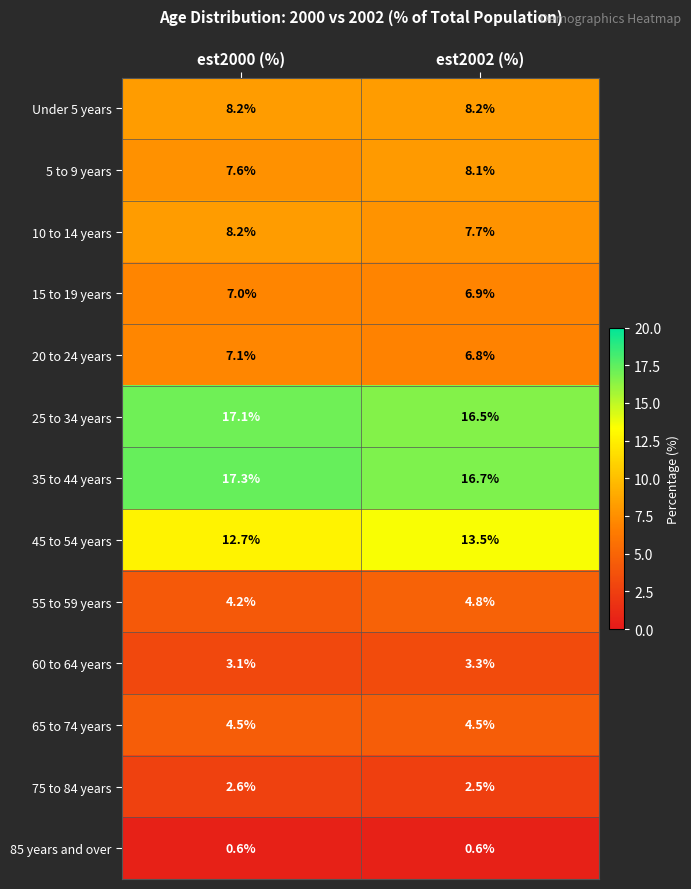

What is the approximate value of 25 to 34 years at est2002 (%)?

16.5